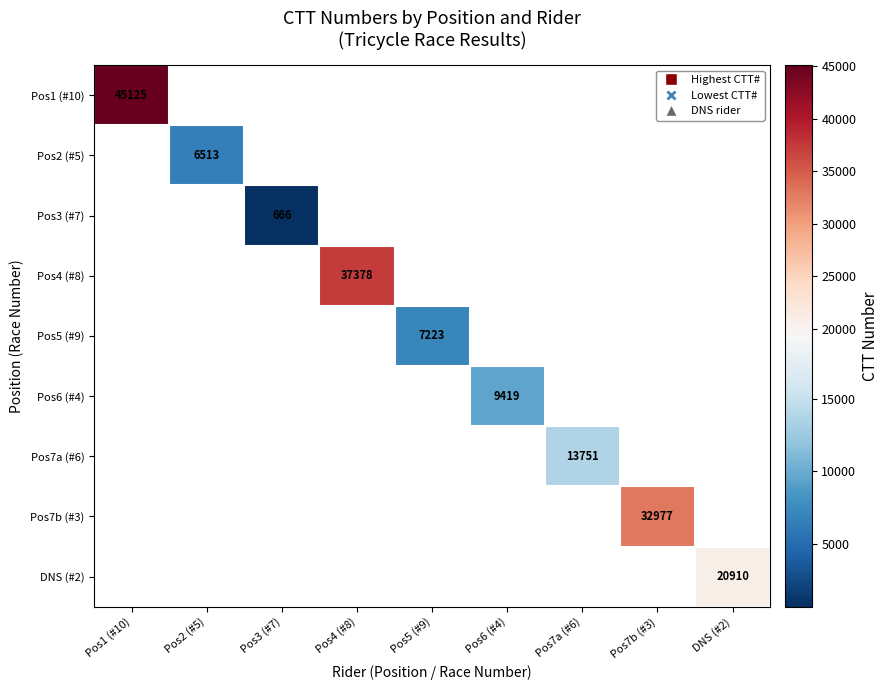

How many series are shown in this chart?

9